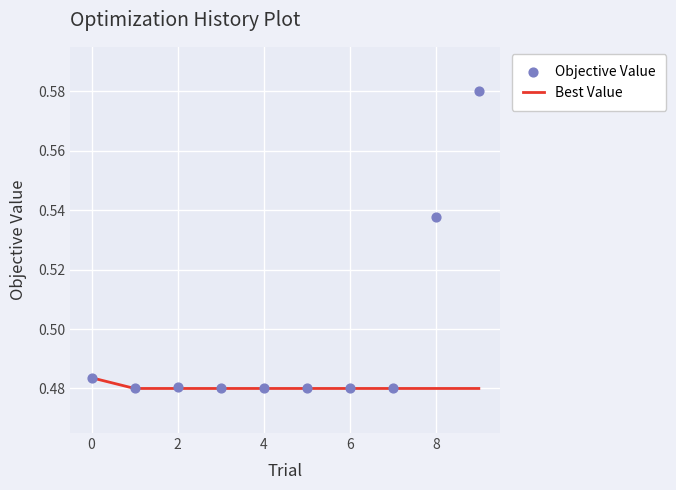

What are all the series names shown in the legend?

Best Value, Objective Value